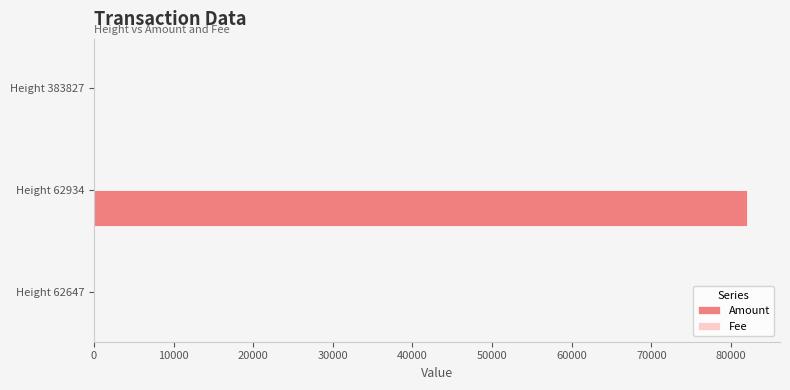

At which label does Amount reach its peak?

Height 62934